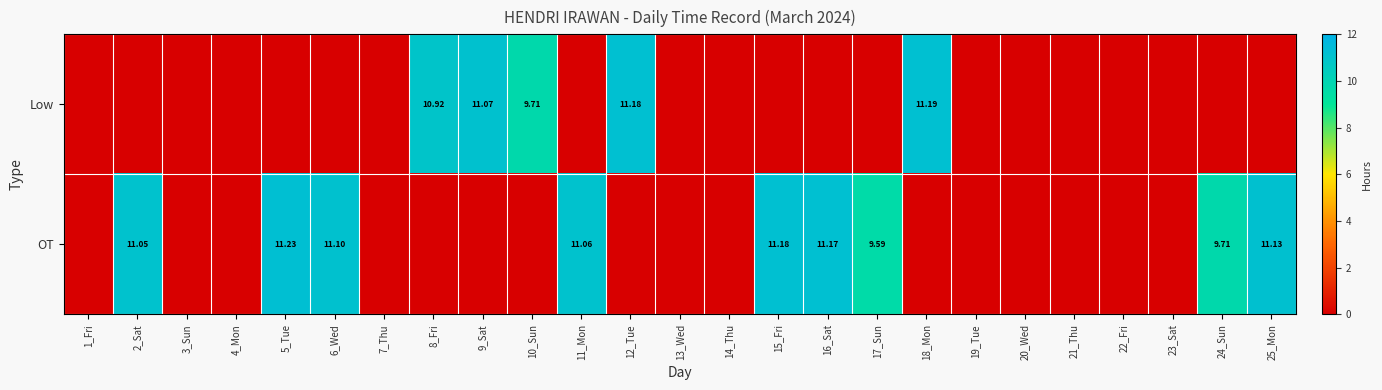

What is the total value across all series at 9_Sat?

11.1